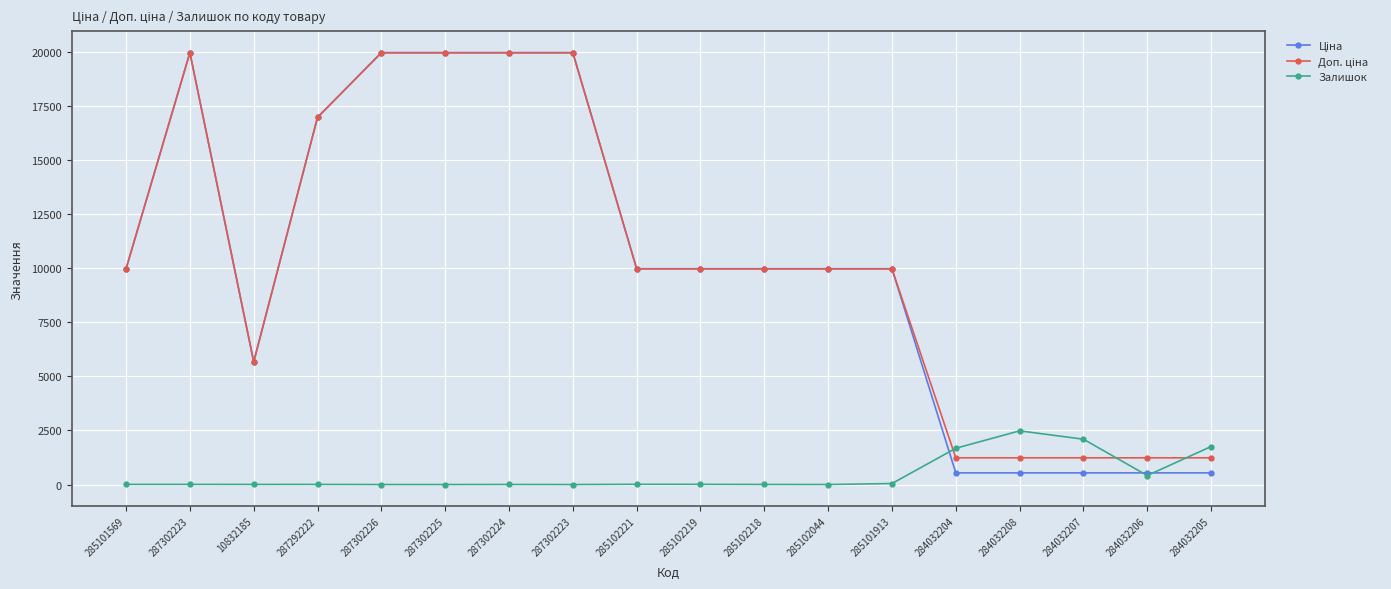

Is this an area chart (filled region under the line)?

No